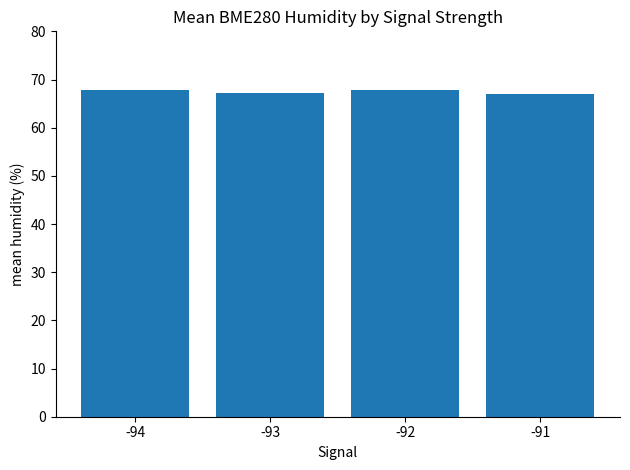

Approximately how many times larger is the value at -93 compared to -94?

1.0